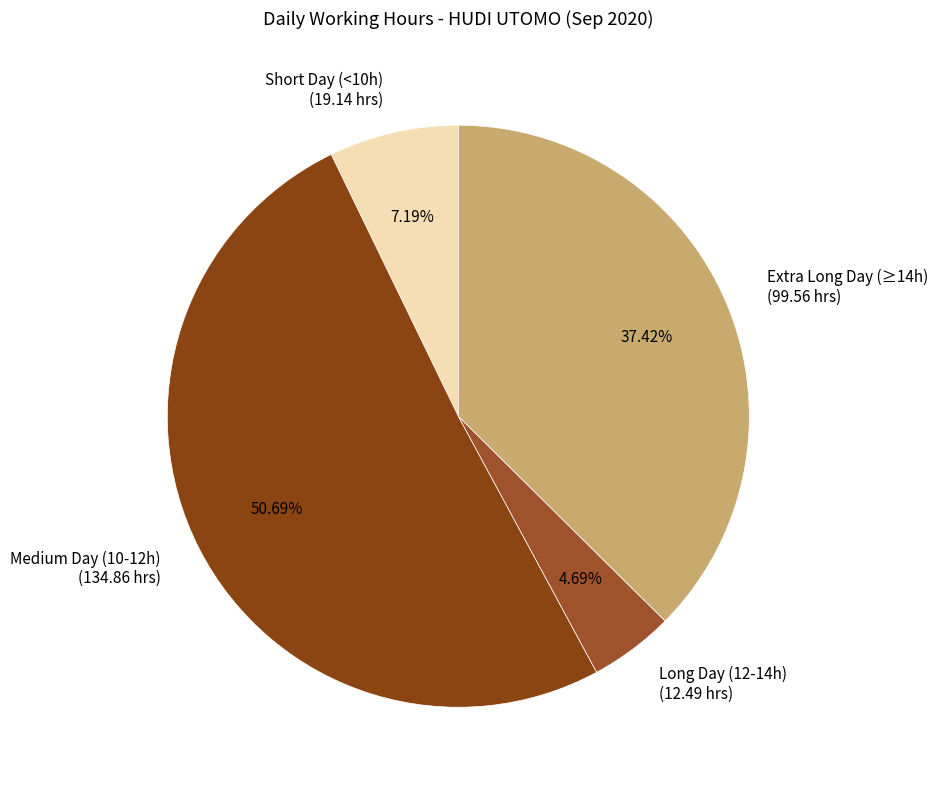

Rank the categories by value from highest to lowest.

Medium Day (10-12h) (134.86 hrs), Extra Long Day (≥14h) (99.56 hrs), Short Day (<10h) (19.14 hrs), Long Day (12-14h) (12.49 hrs)